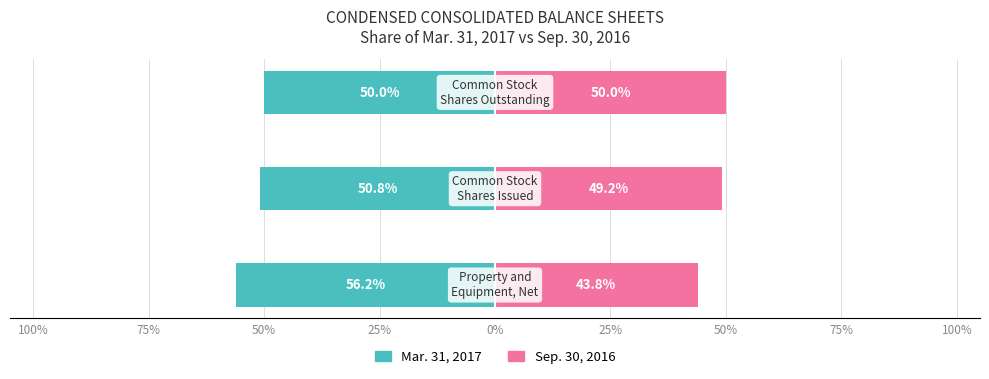

What is the label of the 1st bar from the right?

50%